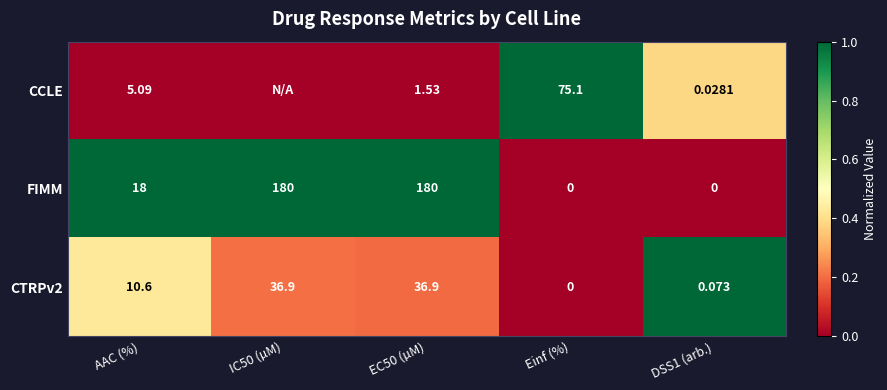

At which label does CTRPv2 first exceed 10?

AAC (%)